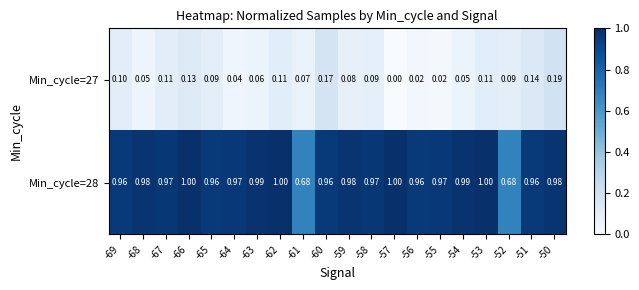

Which series changed the most between -68 and -60?

Min_cycle=27